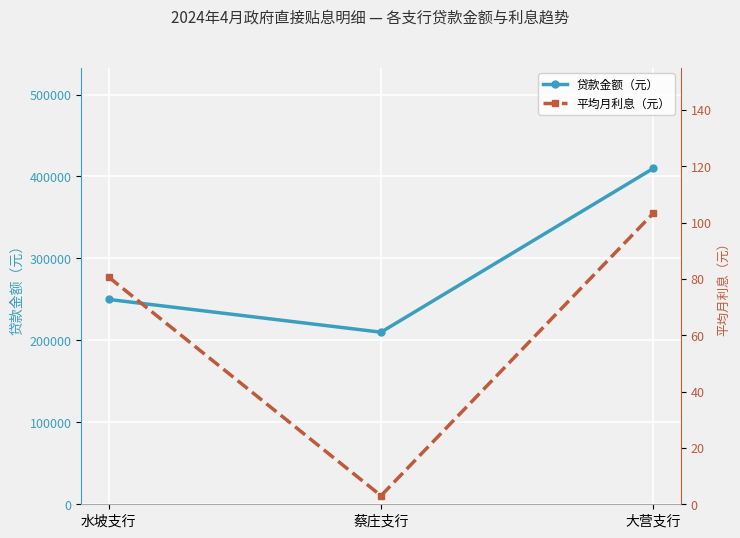

How many data points does each series have?

3